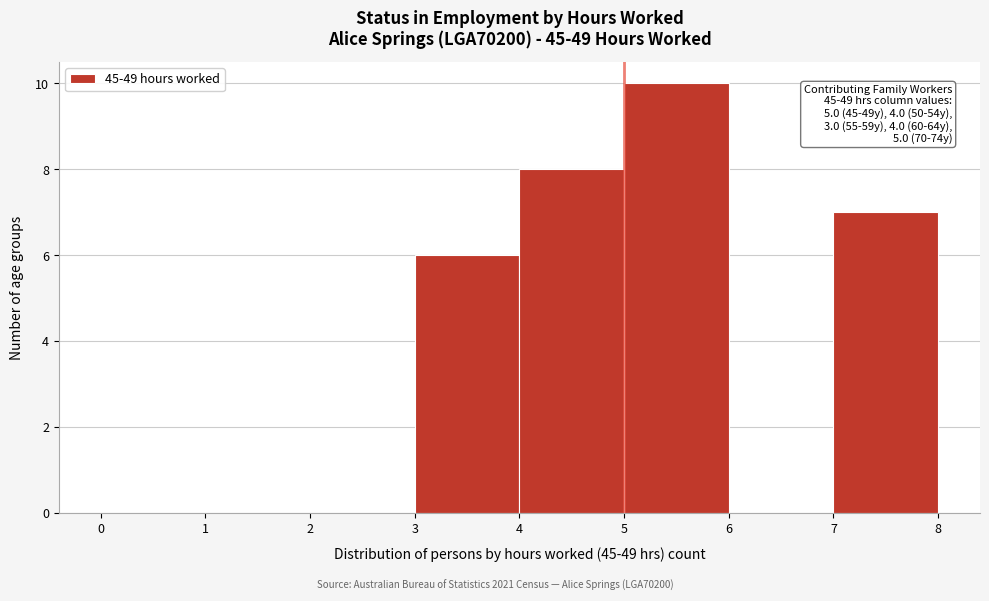

Which range on the x-axis has the tallest bar?

5 to 6